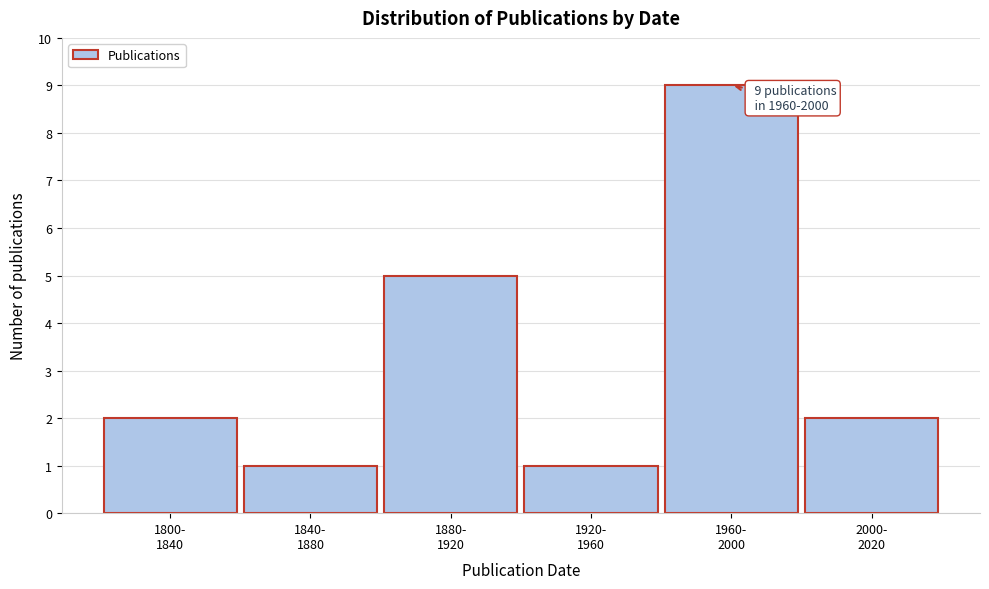

Reading left to right, transcribe all the data shown in this chart.

2	1	5	1	9	2